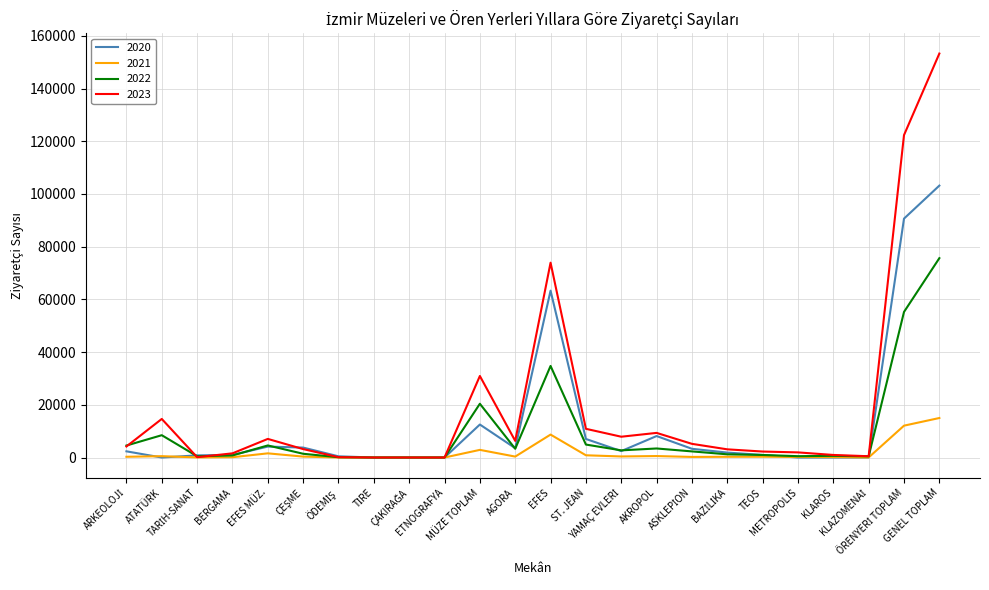

At how many categories does at least one series exceed 72252?

3